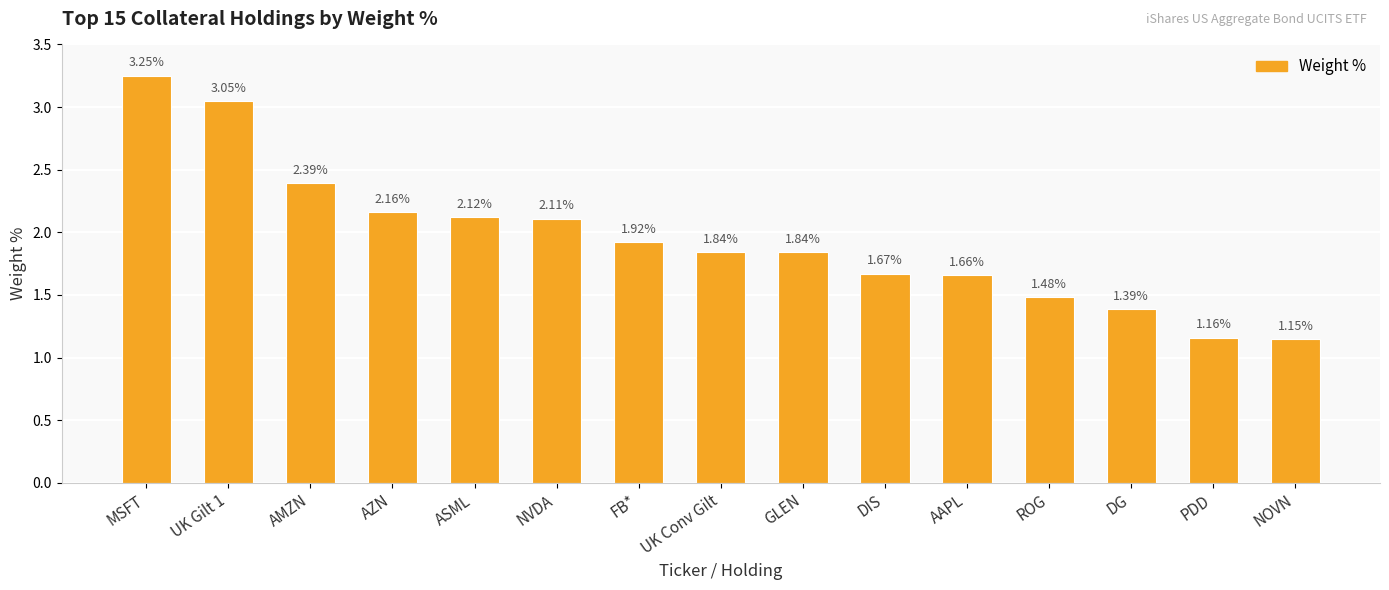

What is the difference between the values at DIS and AZN?

0.5